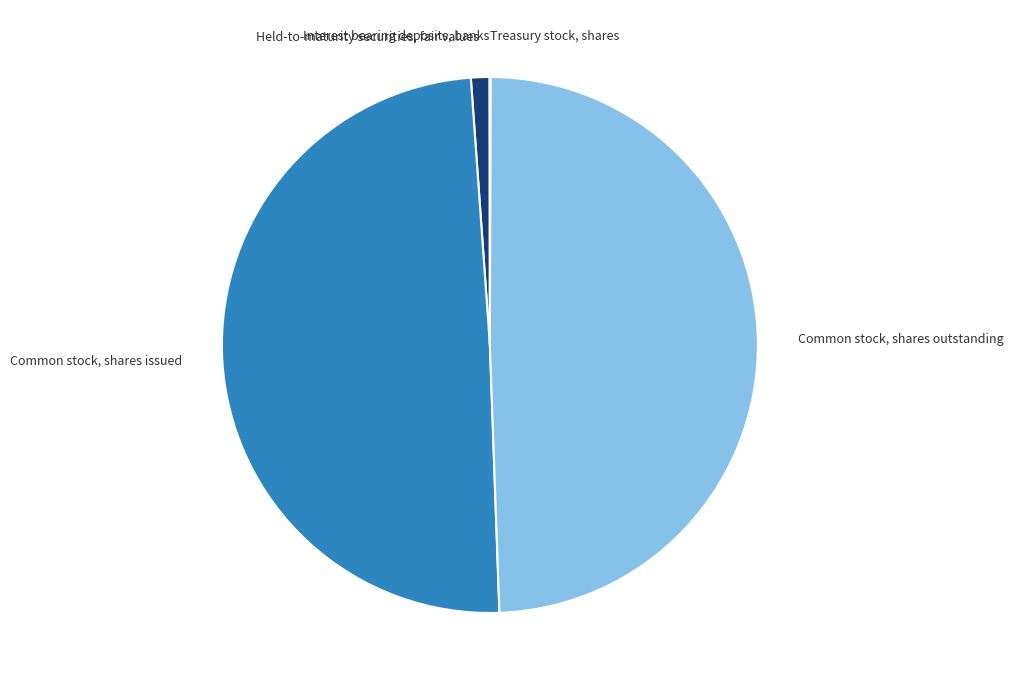

True or false: Common stock, shares outstanding accounts for 49% of the total.

True